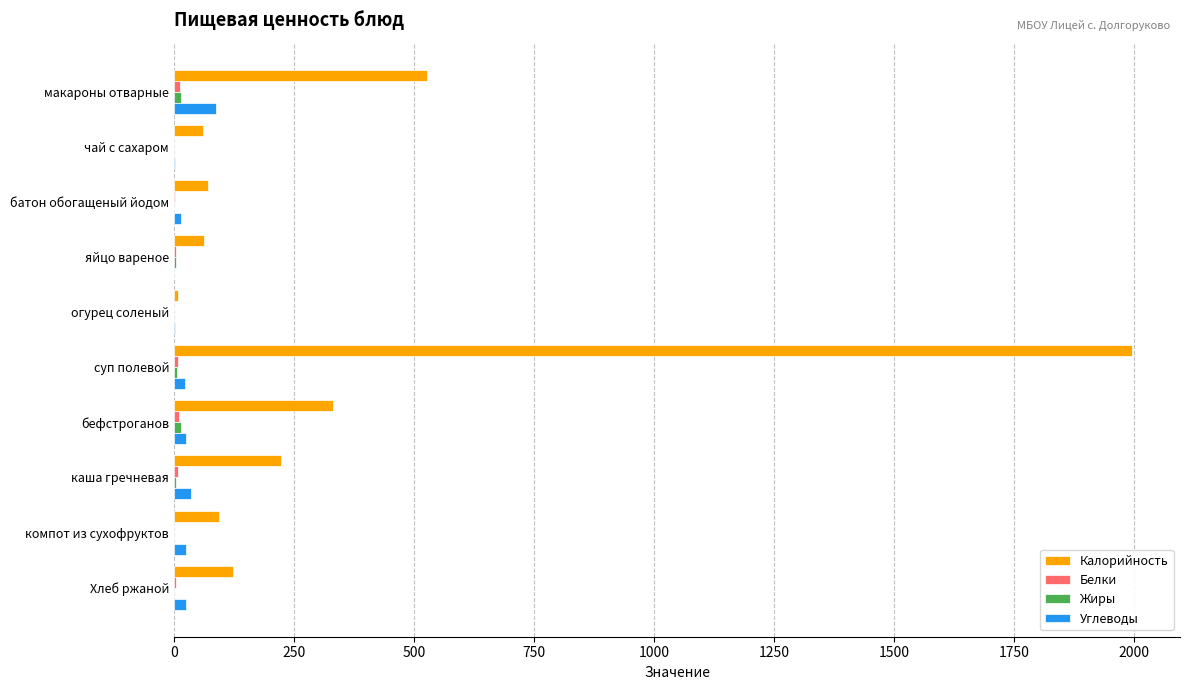

Between огурец соленый and бефстроганов, which series saw the biggest shift?

Калорийность